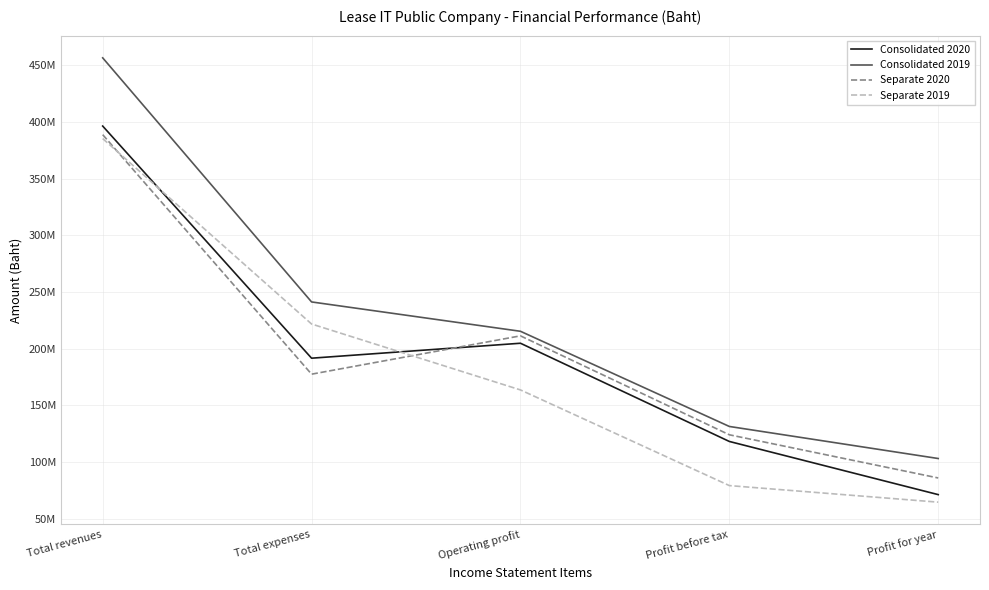

What is the greatest value displayed?

456603368